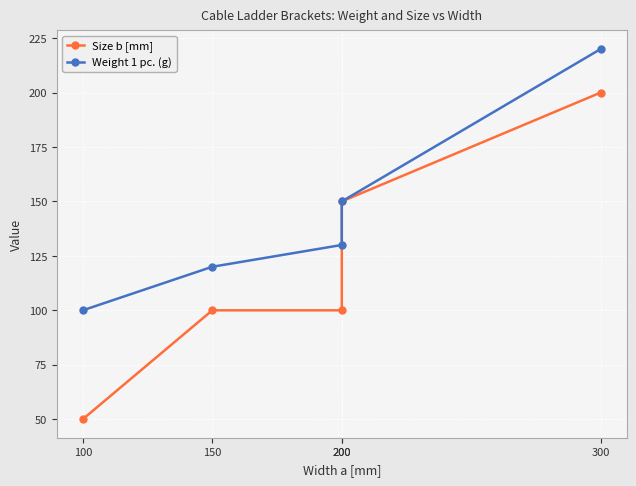

Which category has the highest value in the Size b [mm] series?

300